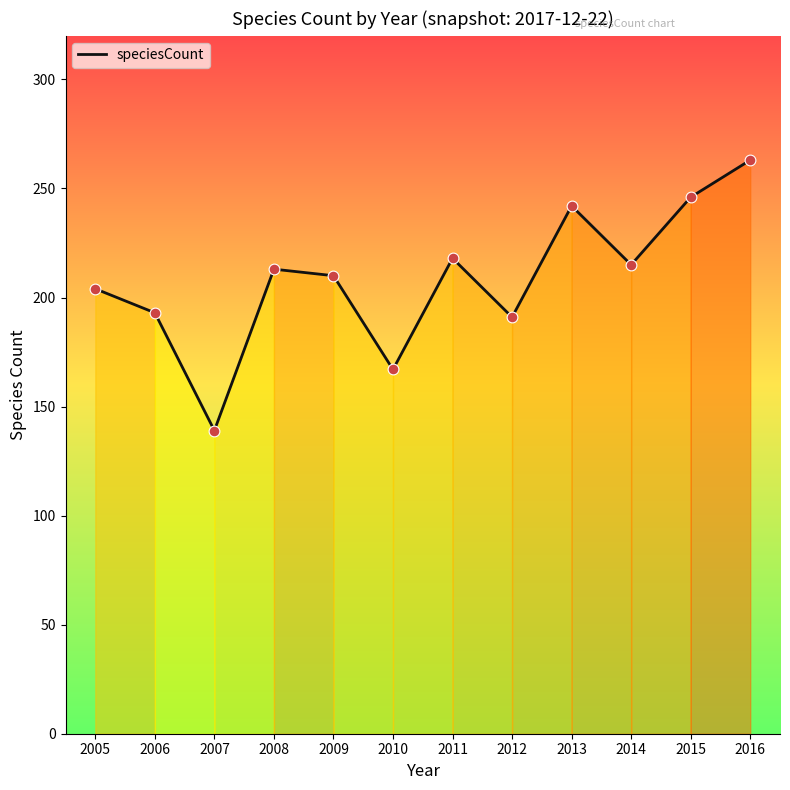

What is the change in value from 2006 to 2016?

+70